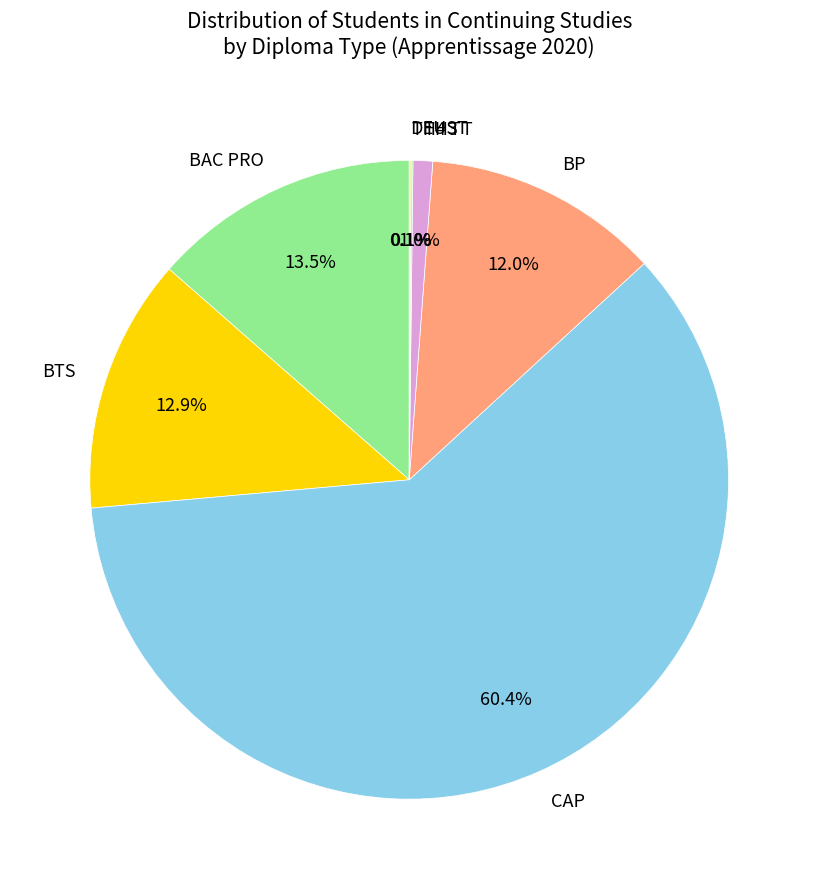

Which has a higher value, BP or TH3 T?

BP